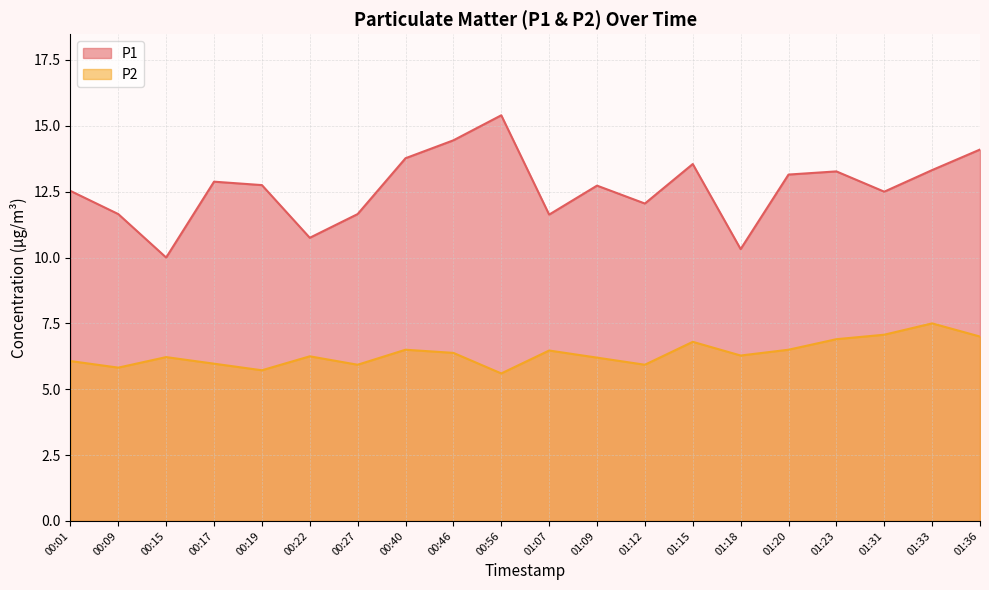

True or false: P2 and P1 intersect in this chart.

False